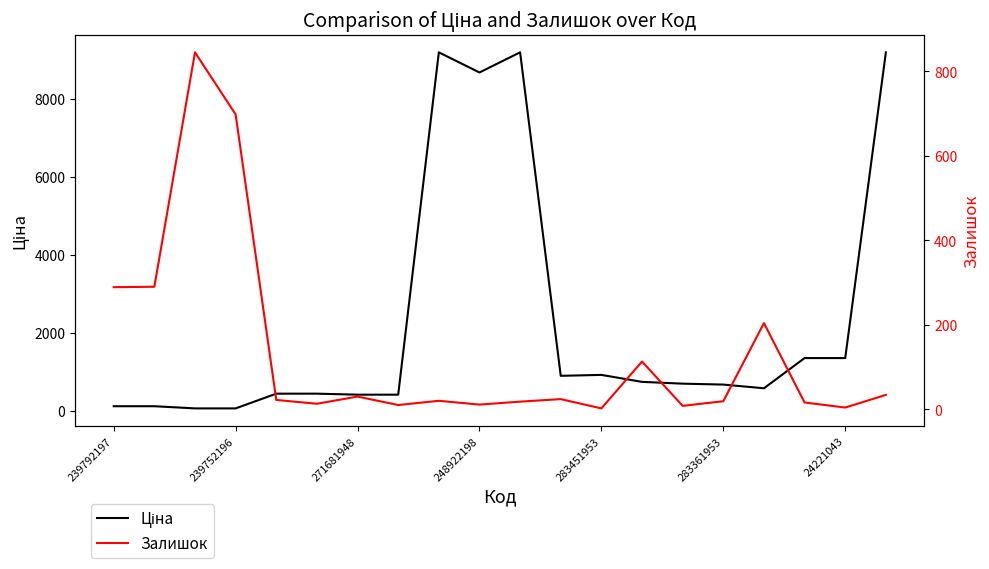

What is the sum of all Ціна values?

45460.9